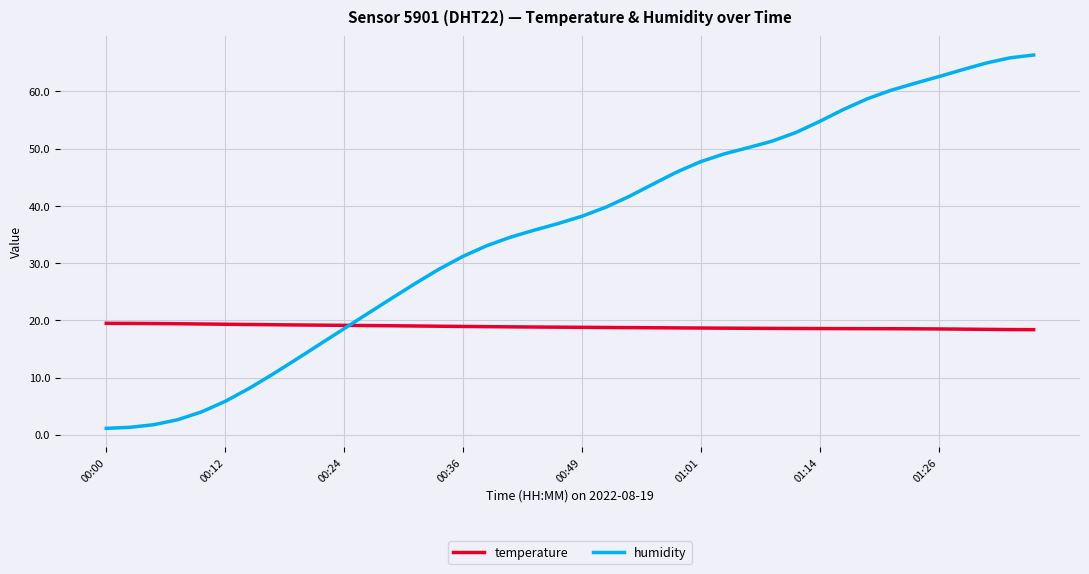

What is the sum of all humidity values?

1431.0